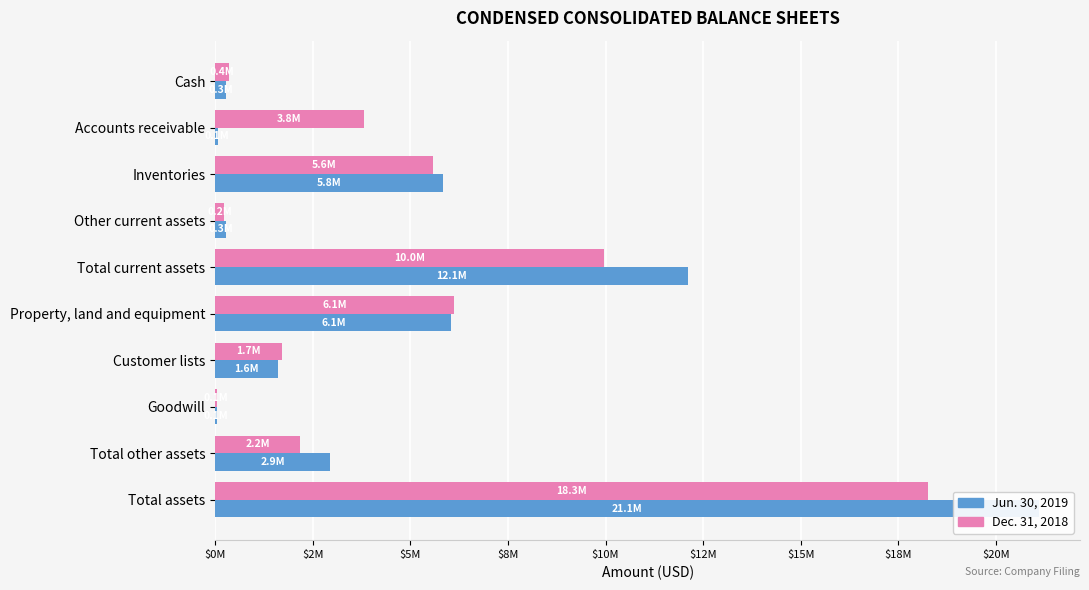

What are all the series names shown in the legend?

Jun. 30, 2019, Dec. 31, 2018